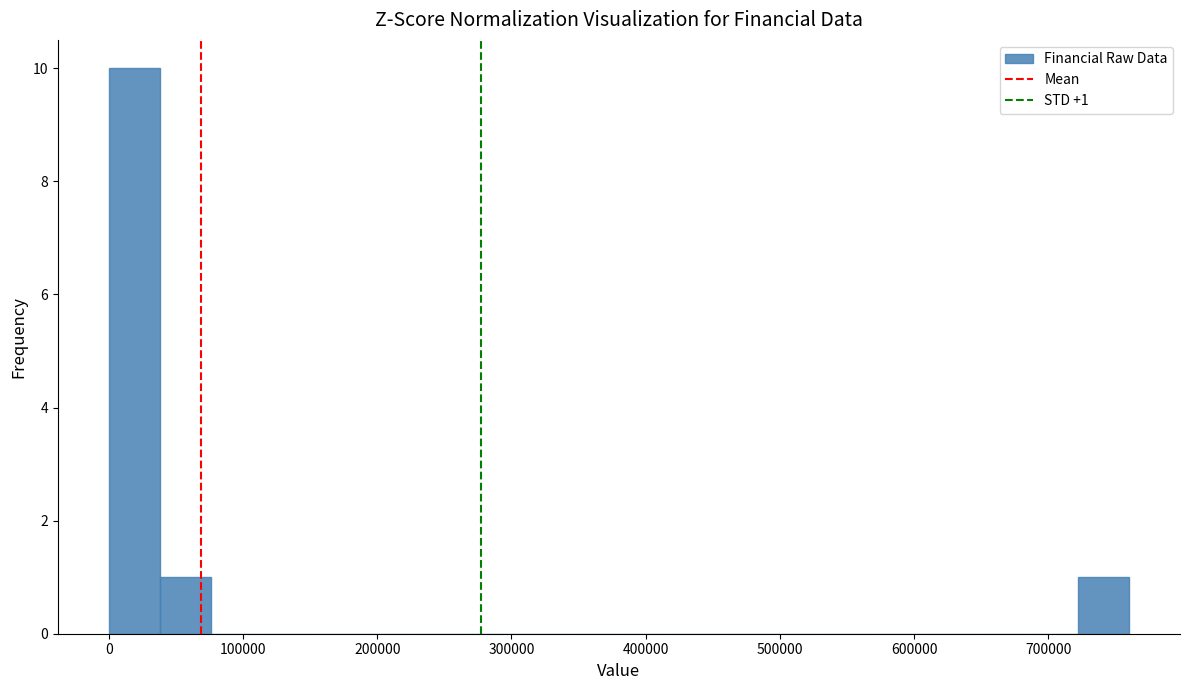

Read against the x-axis, roughly where is the centre of the tallest bar?

20000